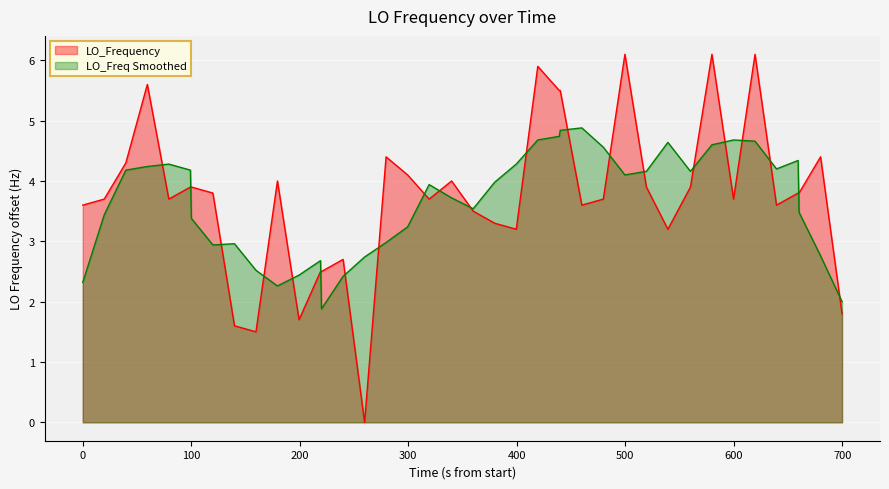

What is the average value?

3.7